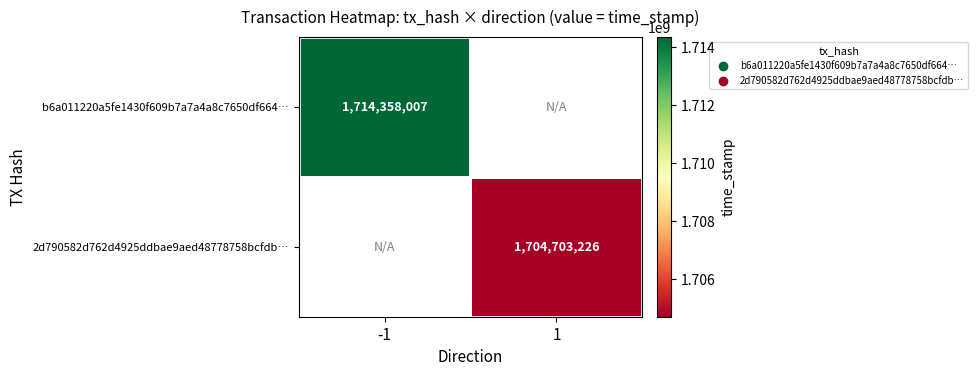

The 2d790582d762d4925ddbae9aed48778758bcfdb… series shows 456898166 at 1. True or false?

False